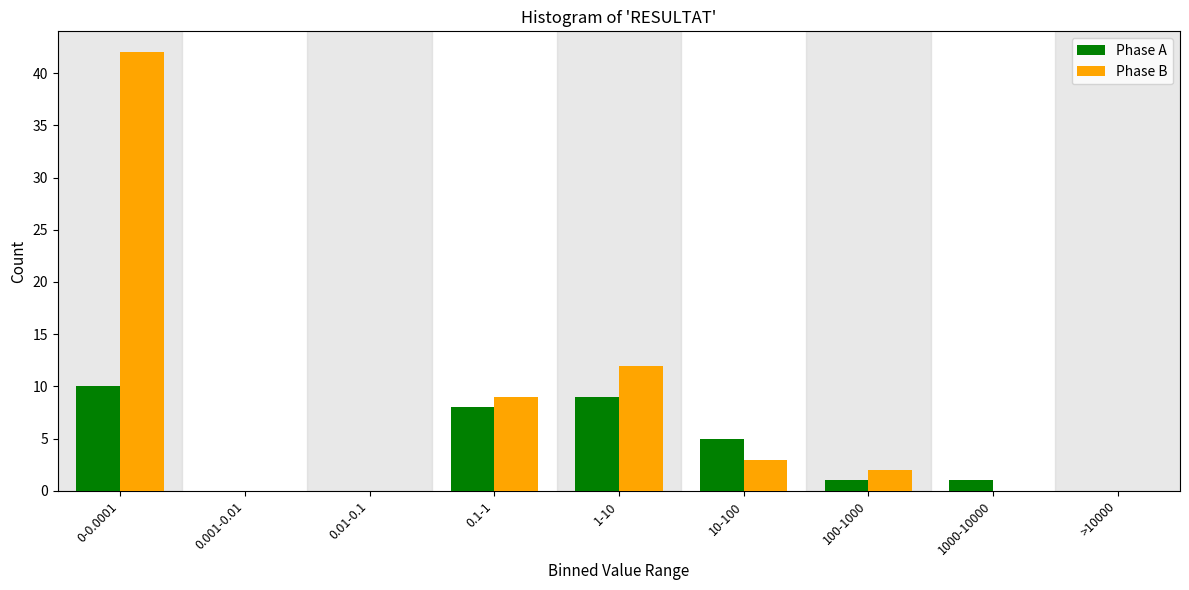

Reading right to left, list all the values displayed in this chart.

Phase A: >10000=0	1000-10000=1	100-1000=1	10-100=5	1-10=9	0.1-1=8	0.01-0.1=0	0.001-0.01=0	0-0.0001=10
Phase B: >10000=0	1000-10000=0	100-1000=2	10-100=3	1-10=12	0.1-1=9	0.01-0.1=0	0.001-0.01=0	0-0.0001=42